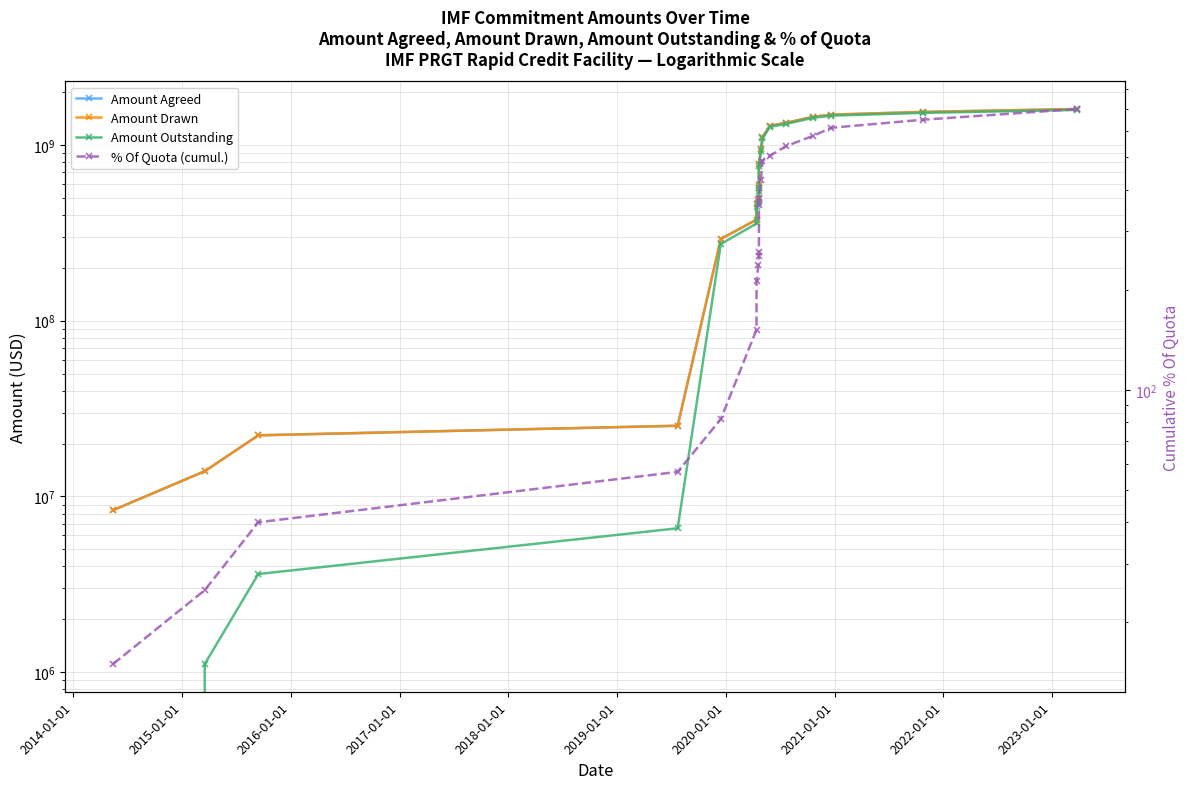

Reading right to left, transcribe all the data shown in this chart.

Amount Agreed: 1601278200.0	1541078200.0	1487178200.0	1445915200.0	1335515200.0	1286445200.0	1108675200.0	943075200.0	781175200.0	590190368.0	566490368.0	490975200.0	488002600.0	460152600.0	376032600.0	291752600.0	25252600.0	22280000.0	13925000.0	8355000.0
Amount Drawn: 1601278200.0	1541078200.0	1487178200.0	1445915200.0	1335515200.0	1286445200.0	1108675200.0	943075200.0	781175200.0	590190368.0	566490368.0	490975200.0	488002600.0	460152600.0	376032600.0	291752600.0	25252600.0	22280000.0	13925000.0	8355000.0
Amount Outstanding: 1582618700.0	1522418700.0	1468518700.0	1427255700.0	1316855700.0	1267785700.0	1090015700.0	924415700.0	762515700.0	571530868.0	547830868.0	472315700.0	469343100.0	441493100.0	357373100.0	273093100.0	6593100.0	3620500.0	1114000.0	0.0
% Of Quota (cumul.): 698.4	648.4	613.4	580.1	540.1	505.1	488.4	428.4	378.4	360.5	260.5	253.4	236.7	211.7	151.7	81.7	56.7	40.0	25.0	15.0